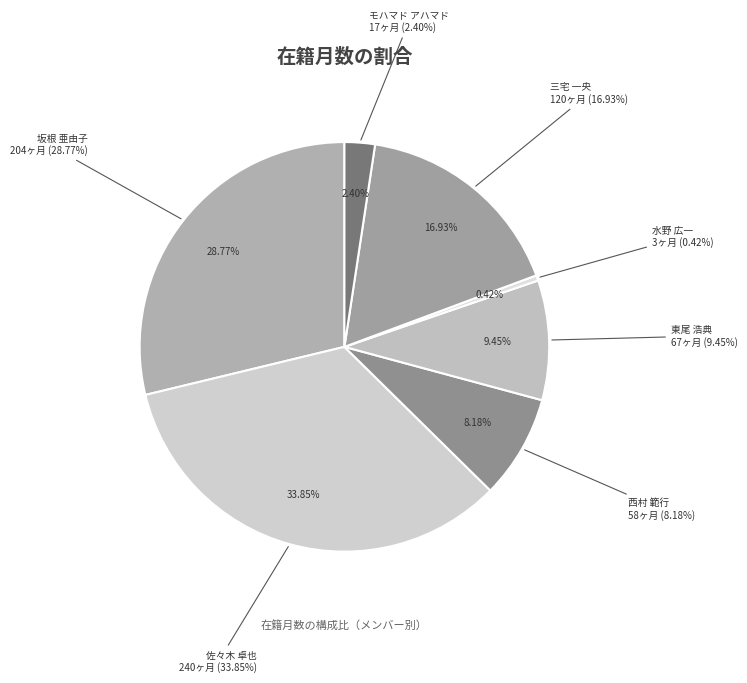

To the nearest percent, what portion does 東尾 浩典 represent?

9%